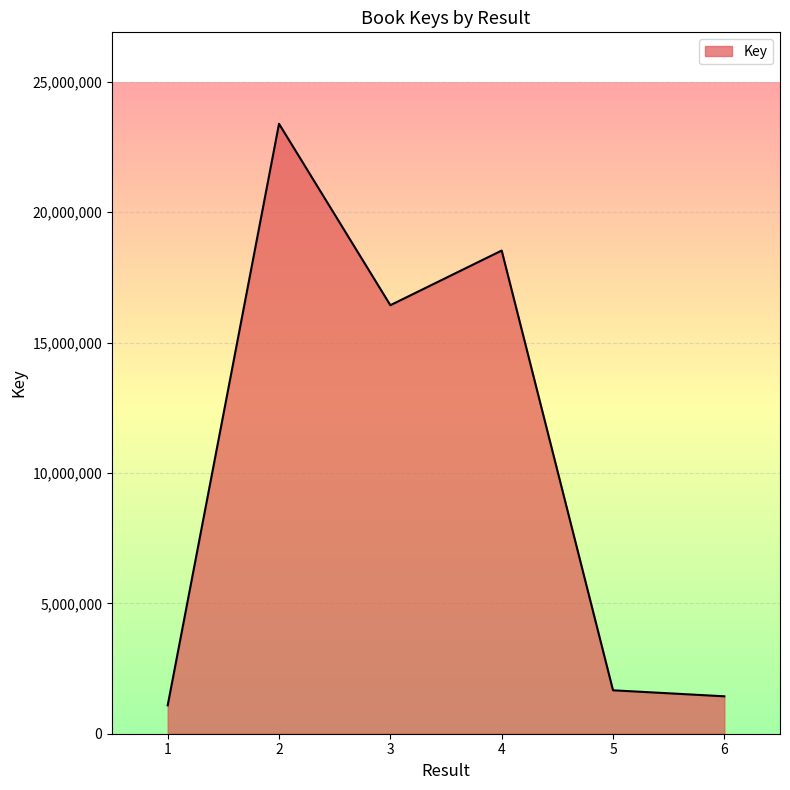

Does the chart display data point markers on the line(s)?

No